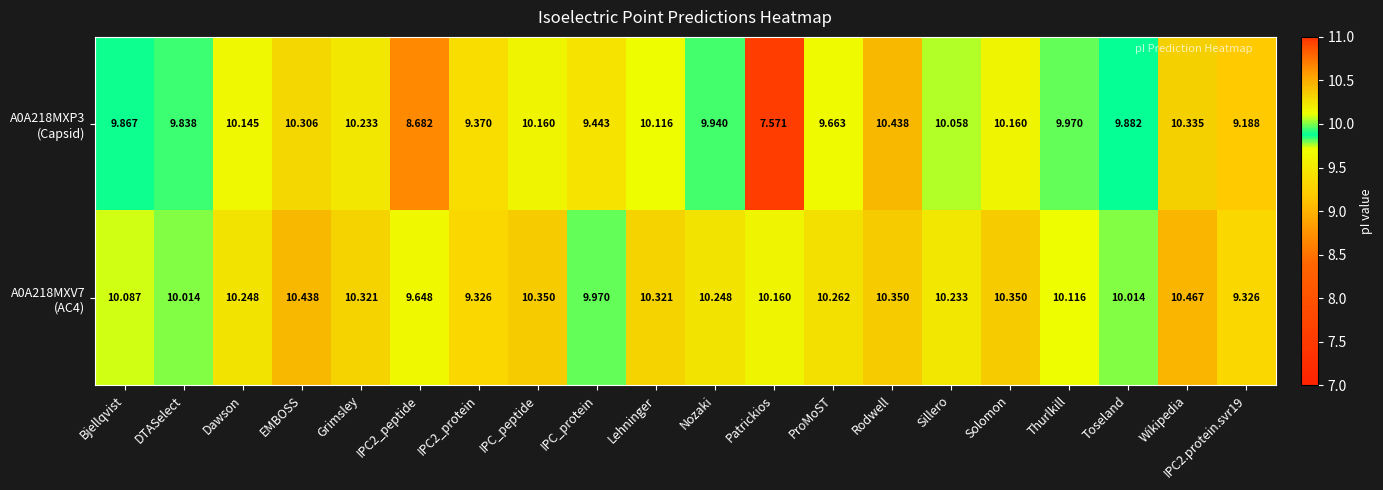

At which category is the sum across all series the highest?

Wikipedia